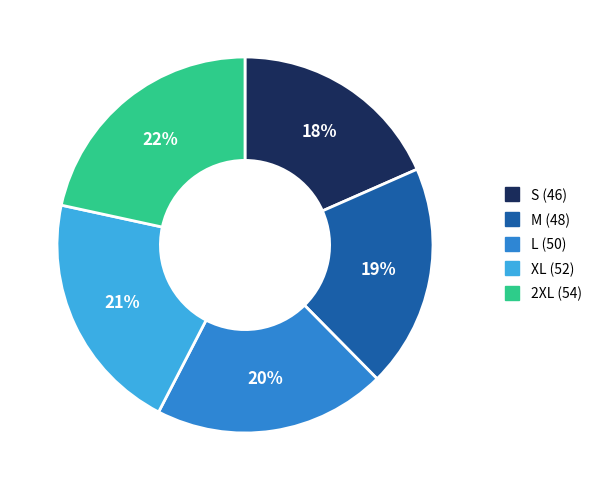

True or false: M (48) accounts for 19% of the total.

True